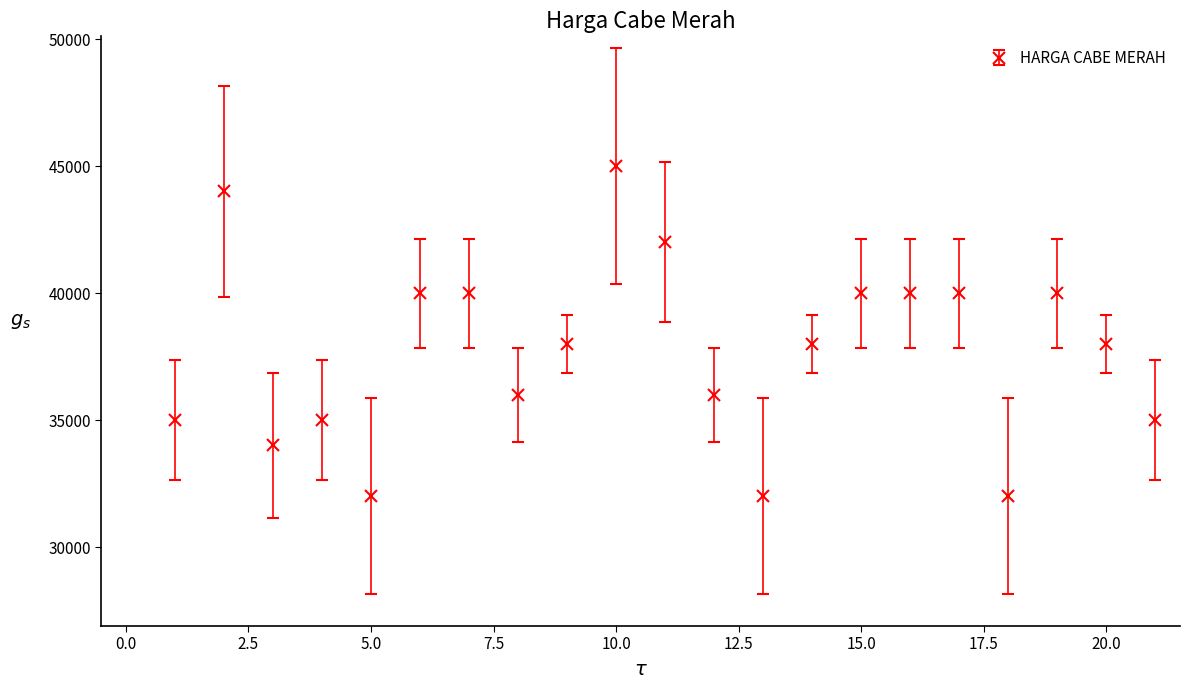

What is the value of the 3rd point from the left?

34000